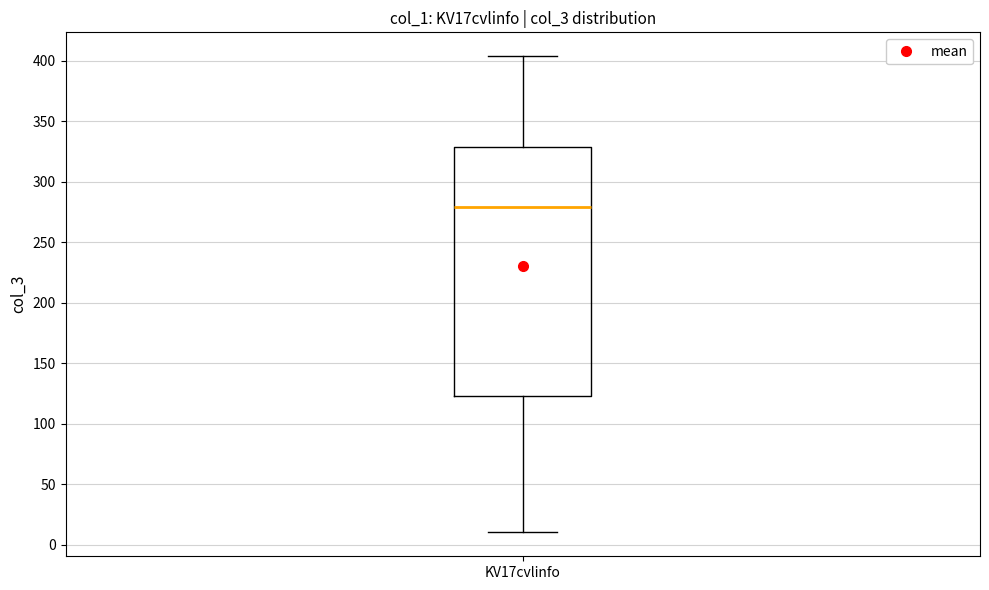

Where does the median line of the box for KV17cvlinfo sit on the y-axis? The values are not printed on the chart, so give them approximately, as read against the axis.

280